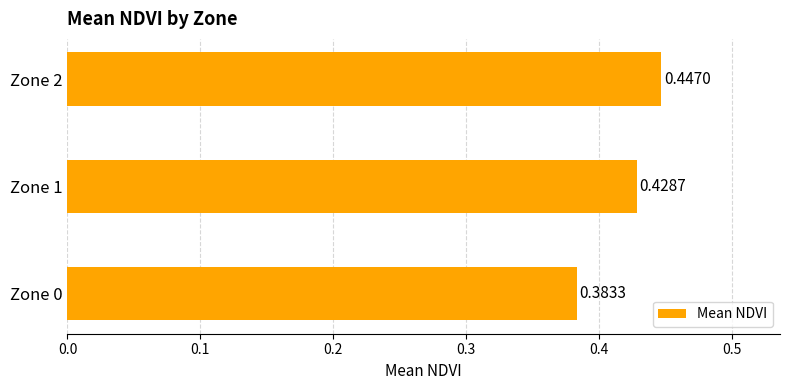

What is the sum of all values?

1.3